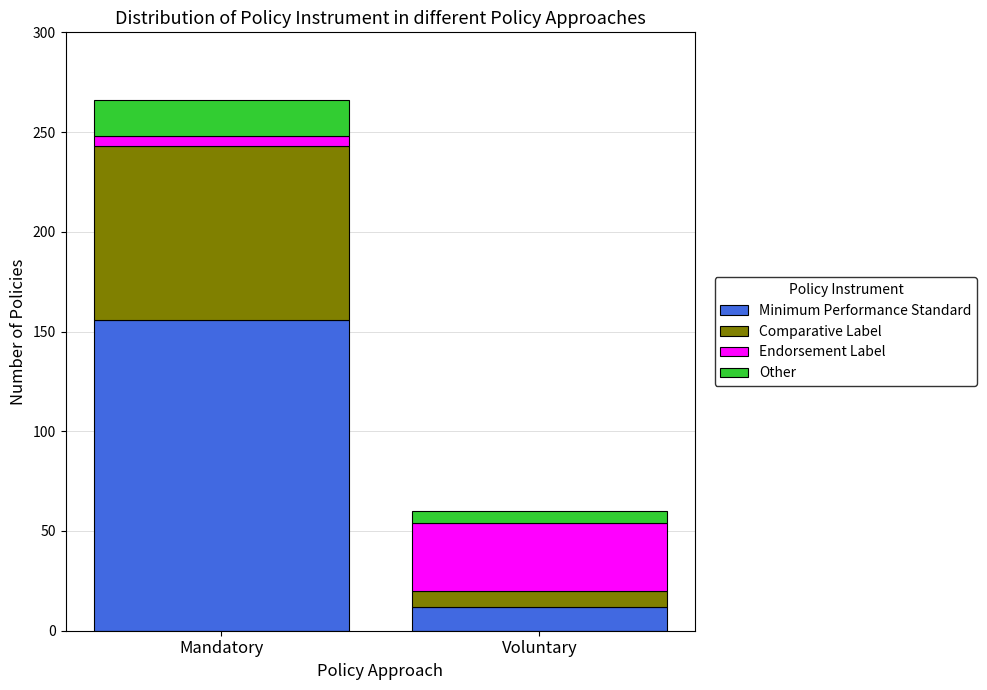

At which category is the sum across all series the highest?

Mandatory